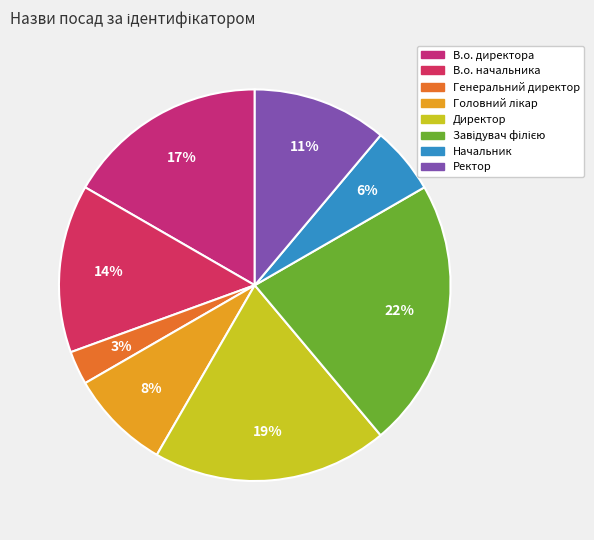

How many slices are in this pie chart?

8